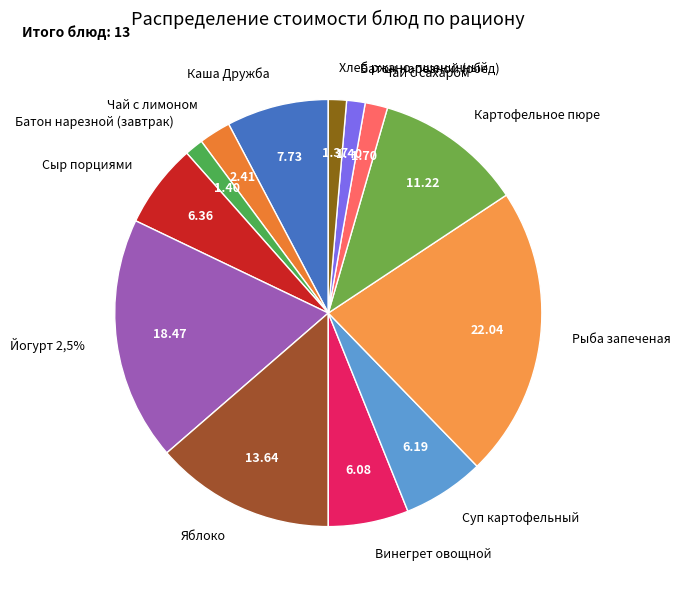

How many slices are in this pie chart?

13